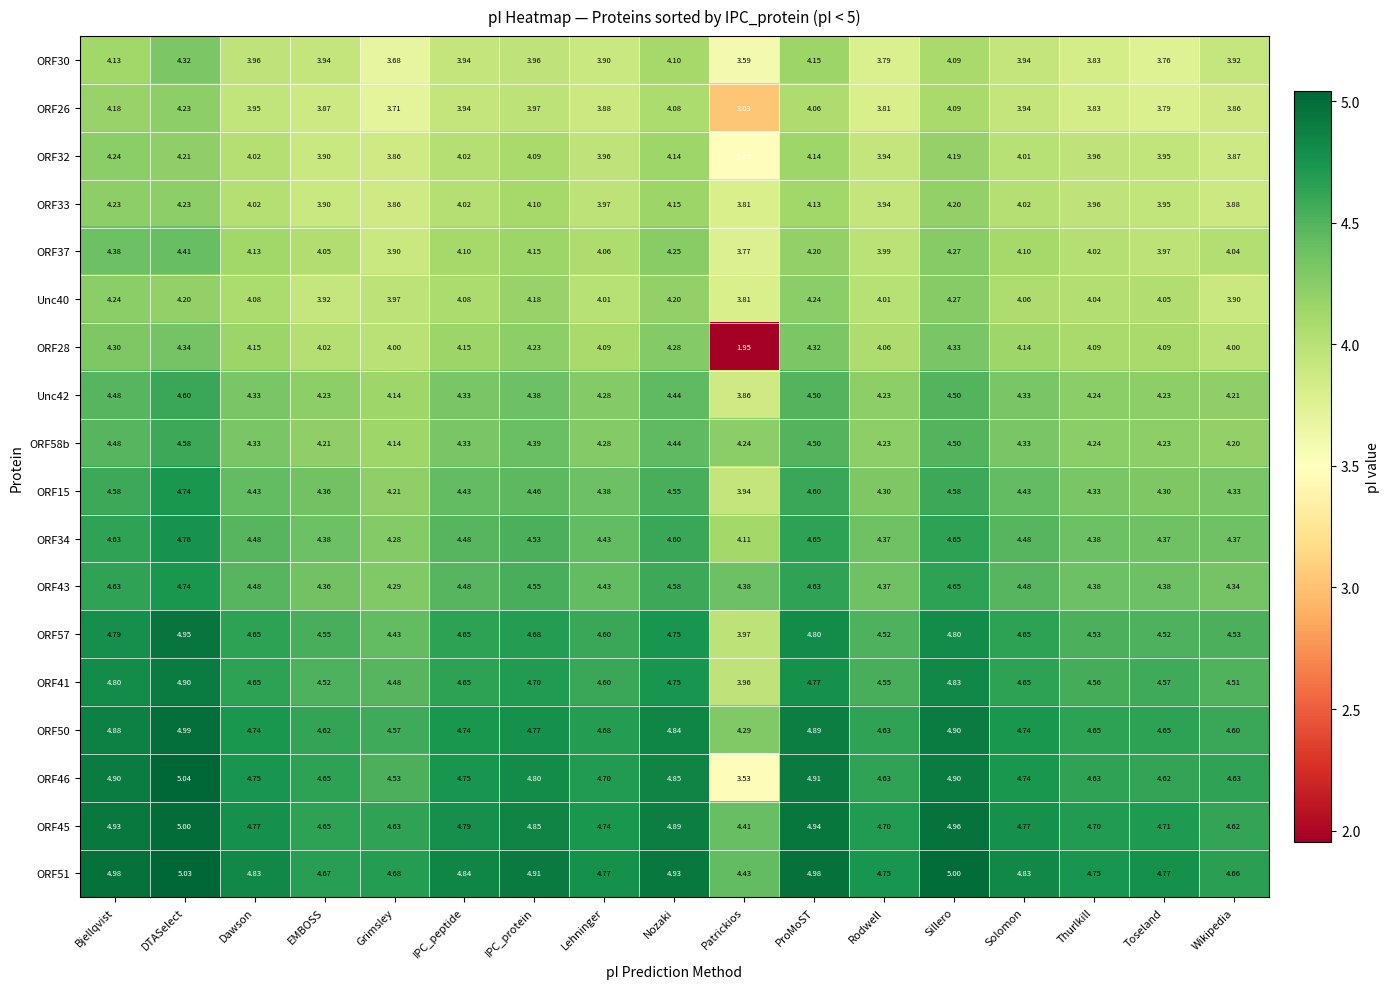

What is the difference between the highest and lowest values at Patrickios?

2.5